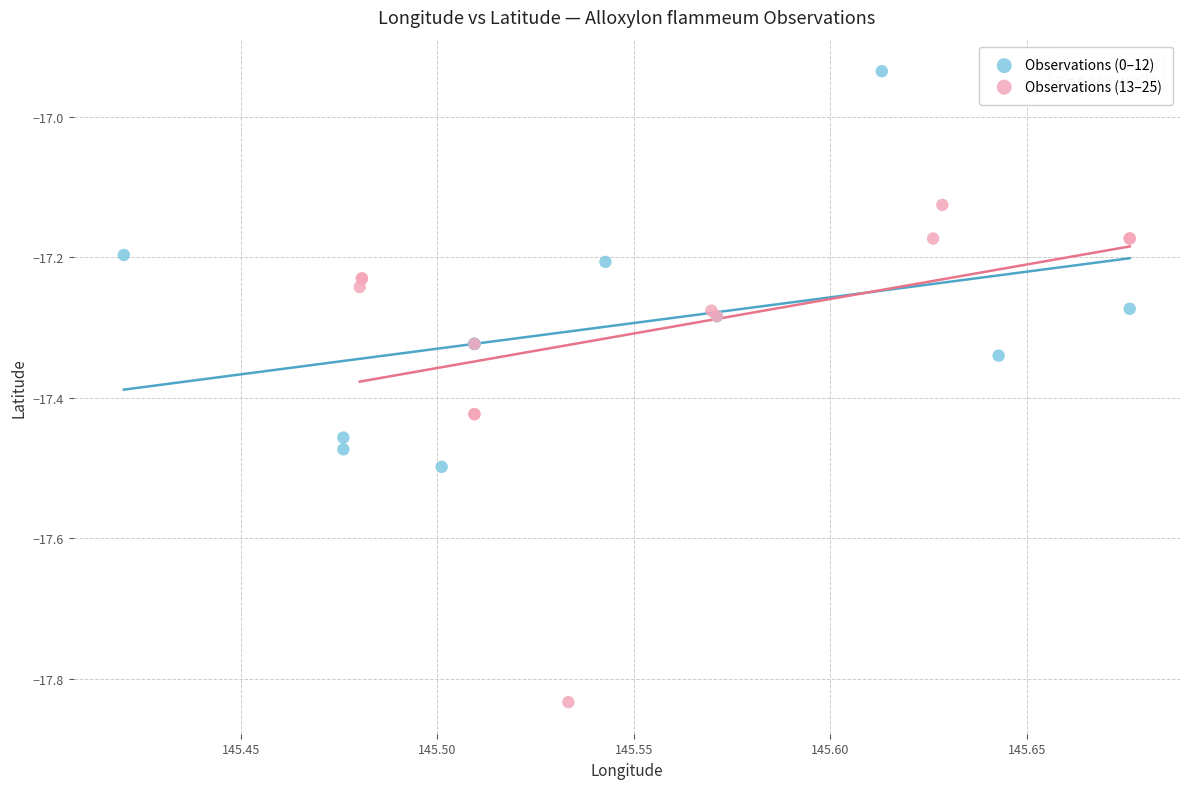

Which series reaches the maximum Y coordinate?

Observations (0–12)